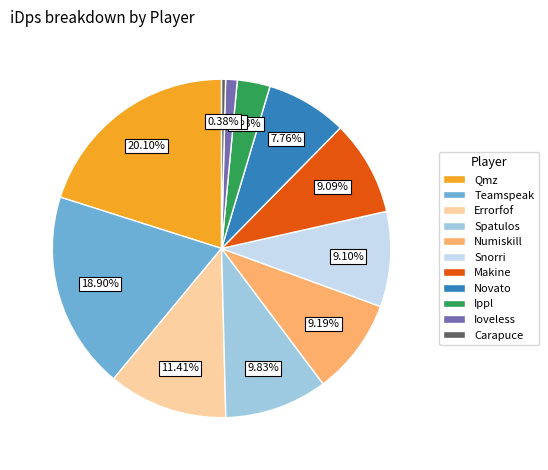

Is there a majority slice in this chart?

No